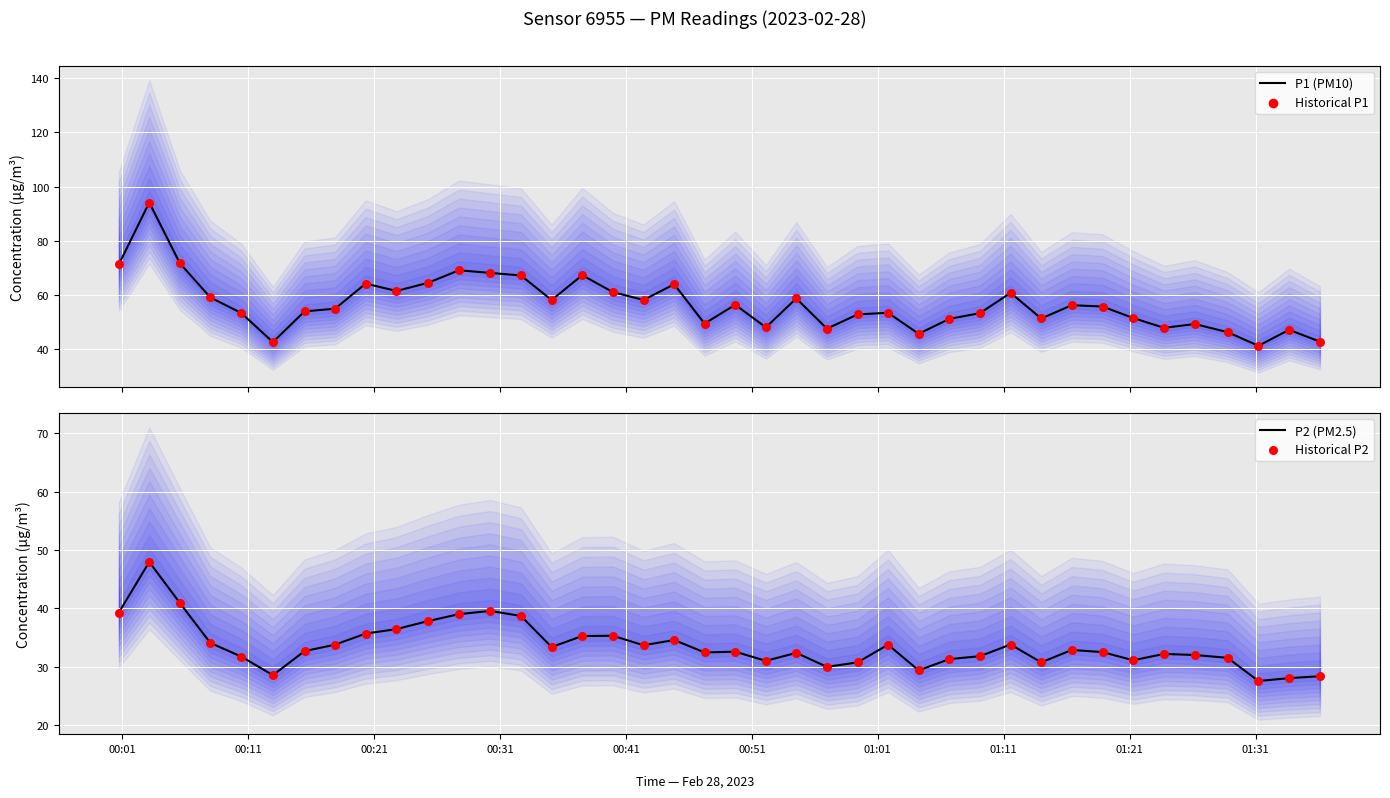

Which series contains the lowest Y value?

P2 (PM2.5)